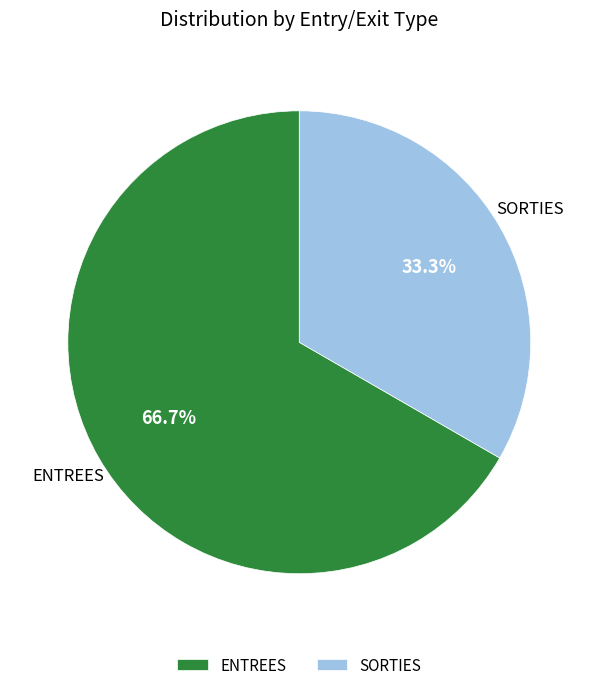

Rank the categories by value from lowest to highest.

SORTIES, ENTREES